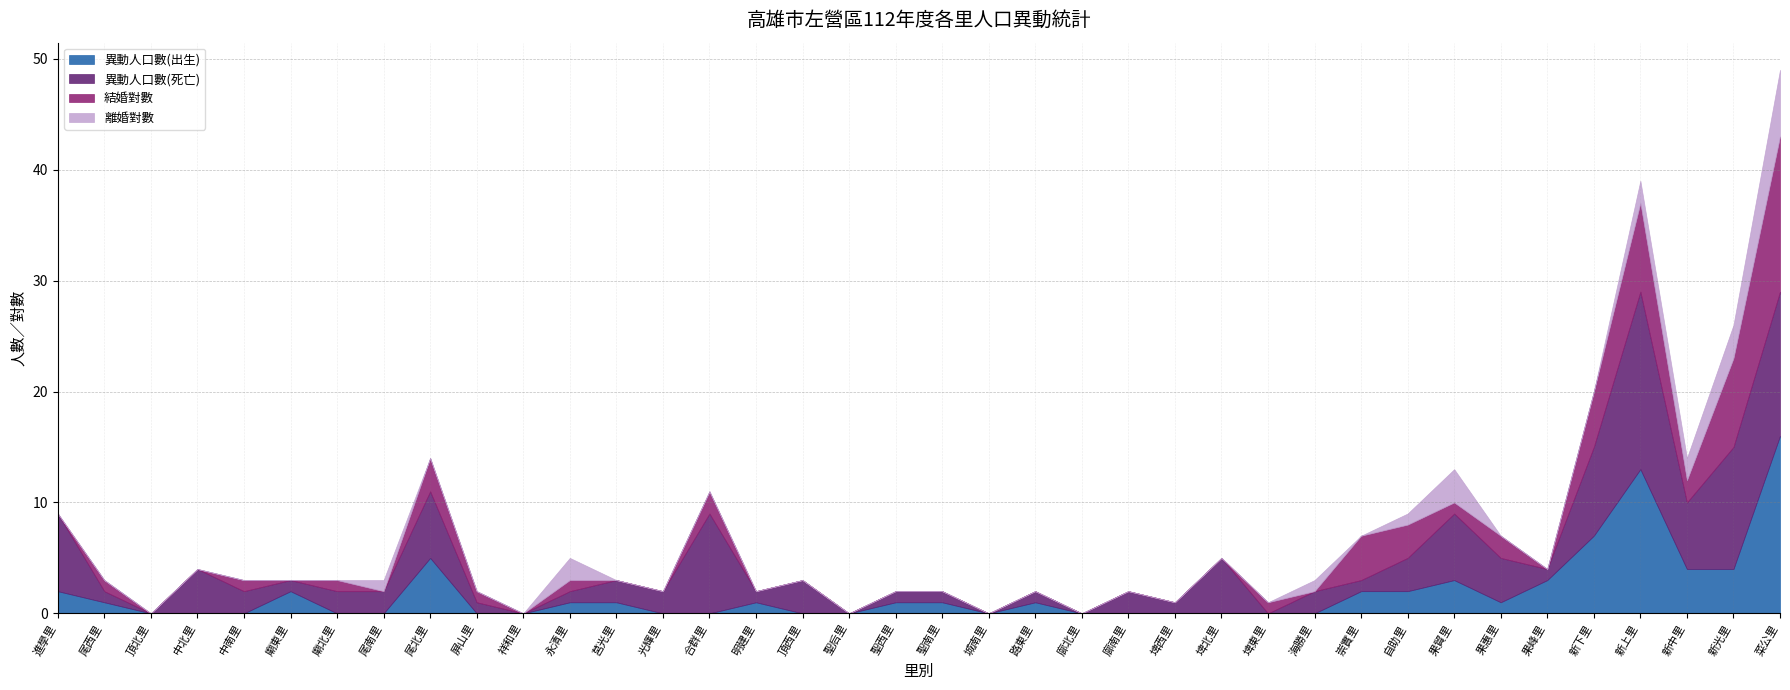

At which label is 異動人口數(死亡) closest to 8?

新下里